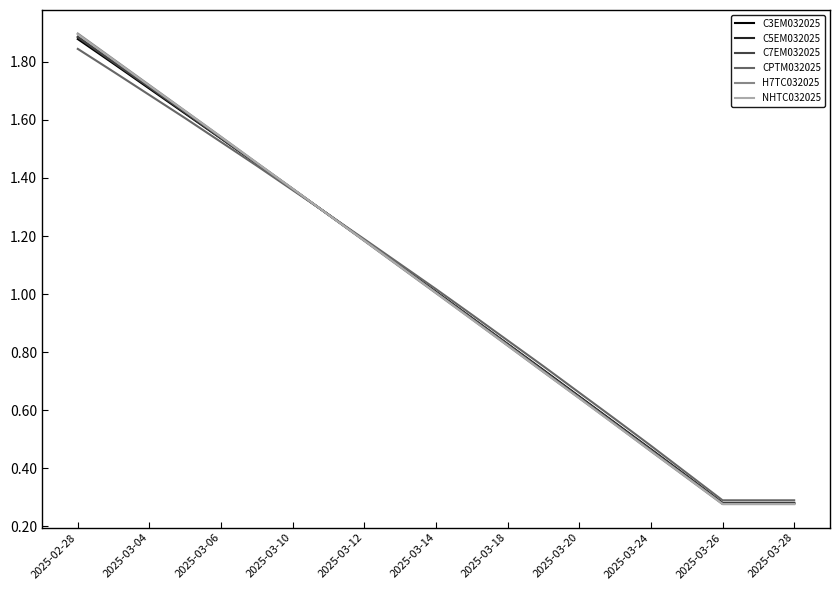

What are all the series names shown in the legend?

C3EM032025, C5EM032025, C7EM032025, CPTM032025, H7TC032025, NHTC032025